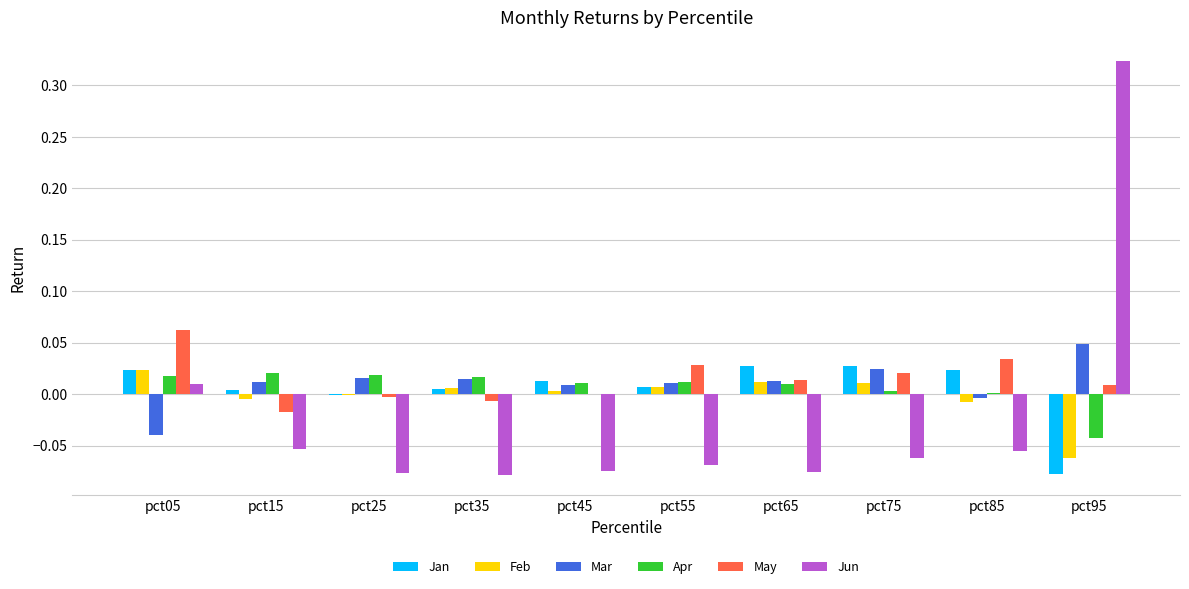

The value of Jan at pct15 is 0.0. True or false?

True